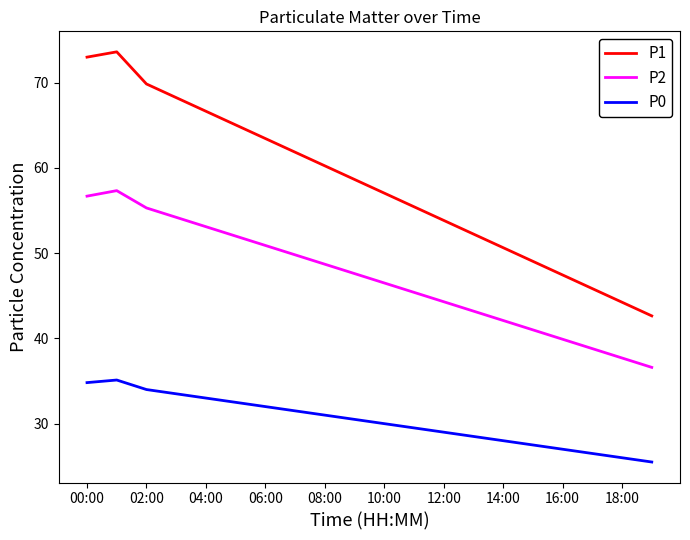

What are all the series names shown in the legend?

P1, P2, P0